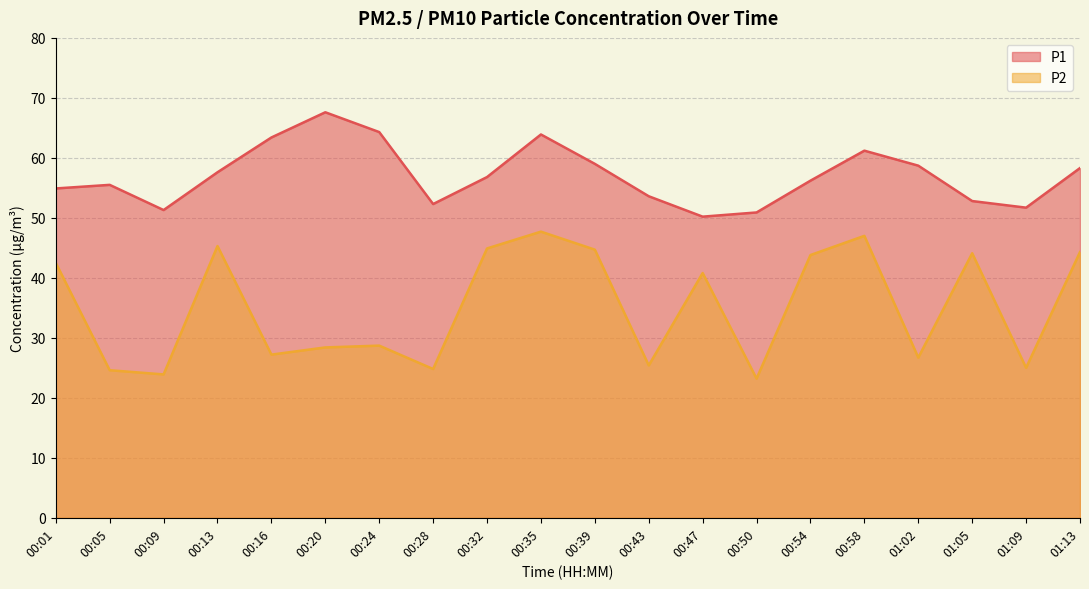

Does the chart display data point markers on the line(s)?

No